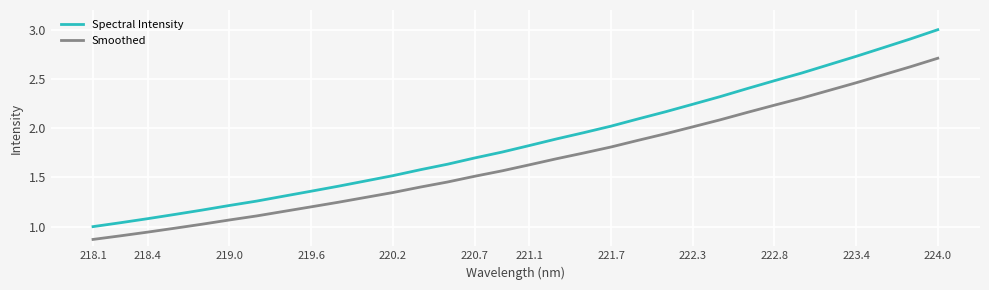

What is the greatest value displayed?

3.0